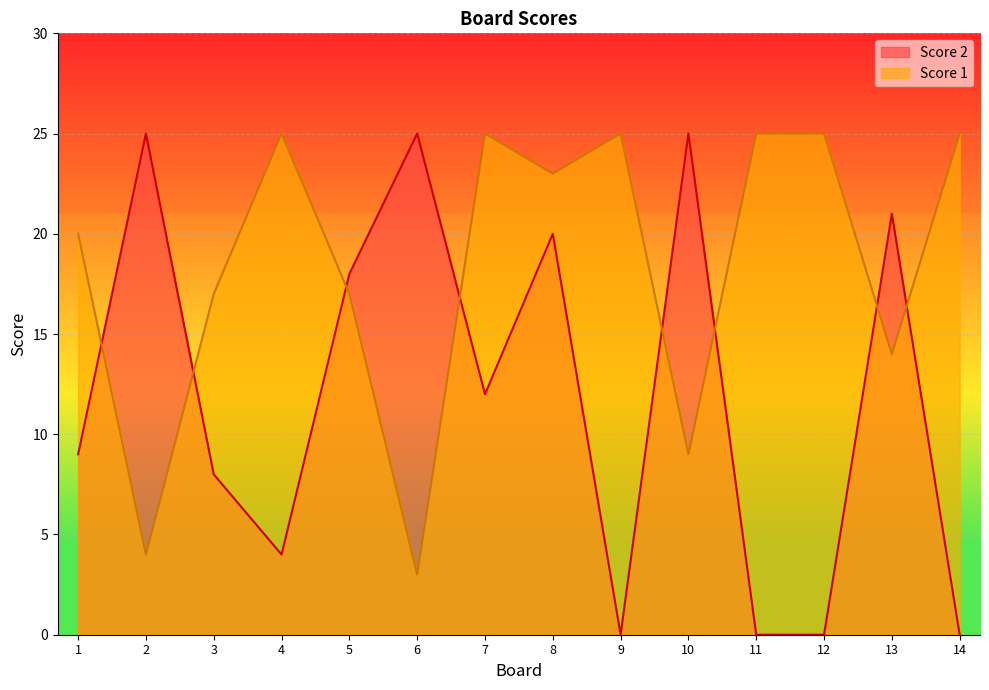

What is the sum of all Score 1 values?

257